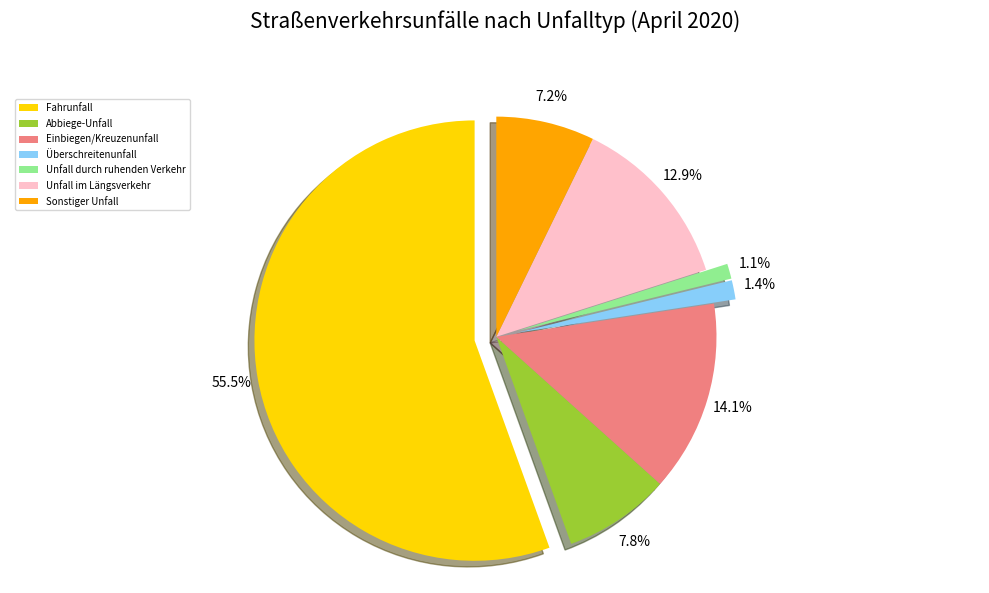

Which slice is the largest?

Fahrunfall